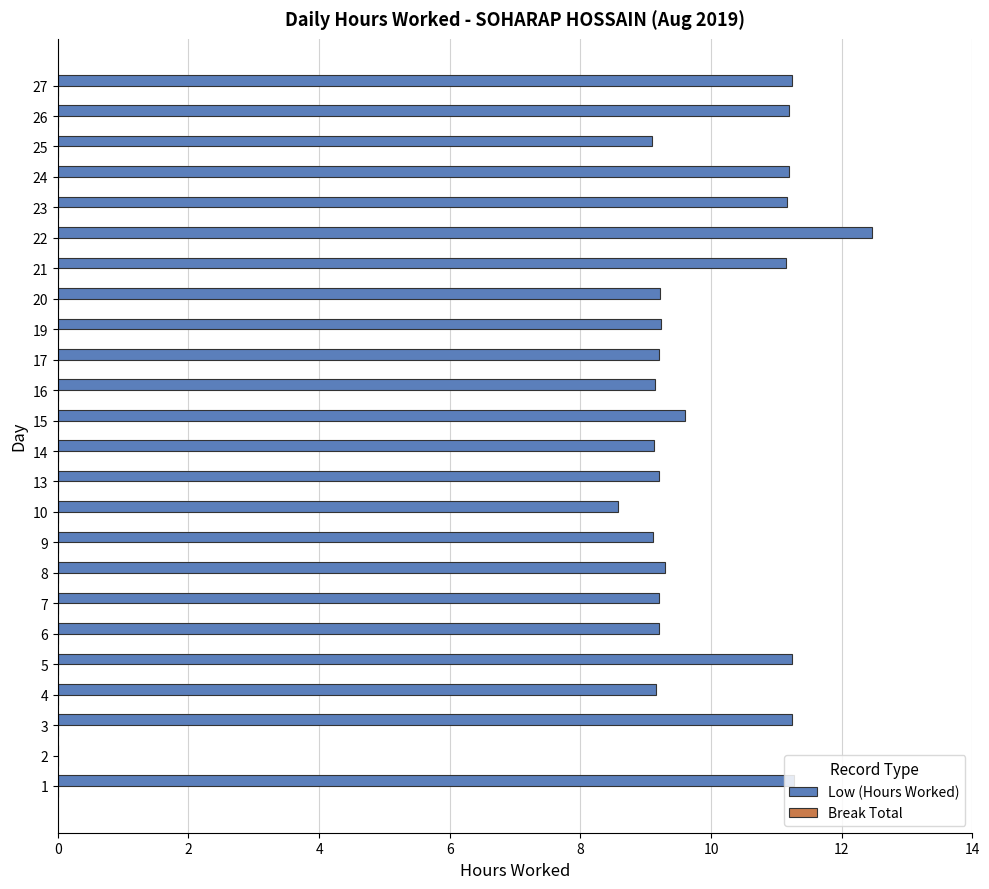

The chart shows a value of 2.5 at 8. True or false?

False